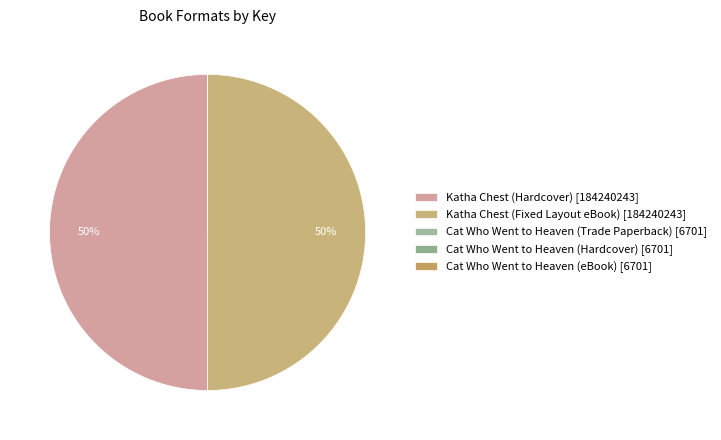

What is the largest slice in the pie chart?

Katha Chest (Hardcover)